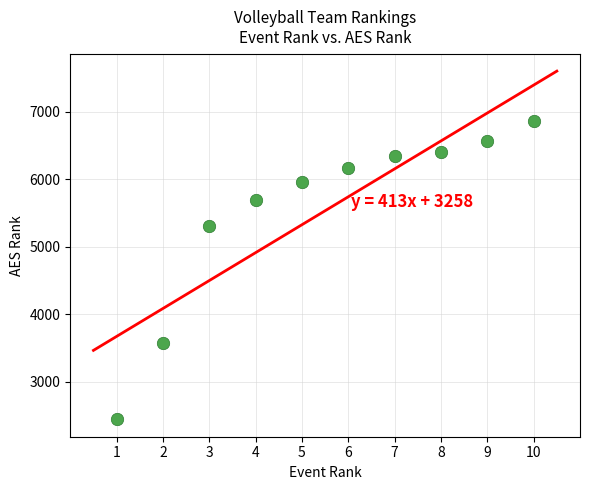

What Y value in the scatter plot is closest to 4653?

5313